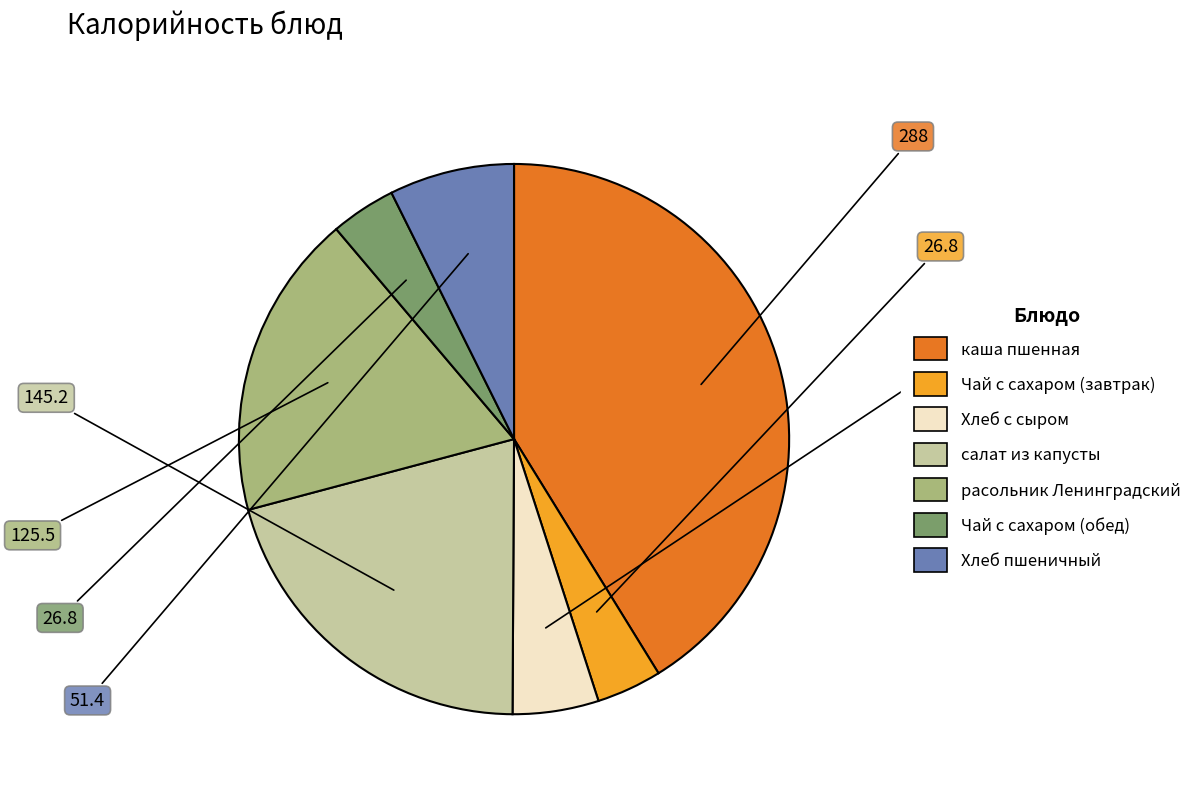

What is the largest slice in the pie chart?

каша пшенная